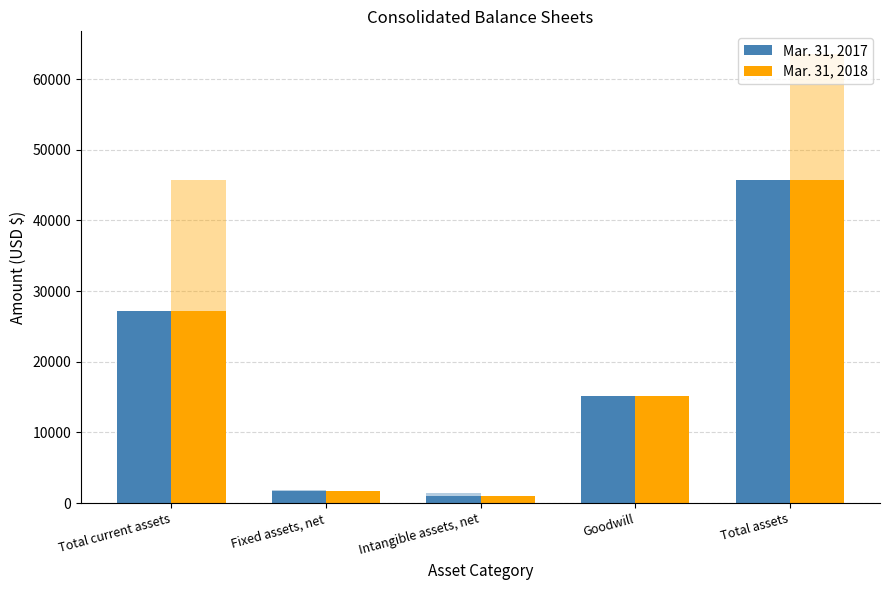

At which label is Mar. 31, 2018 closest to 23375?

Total current assets